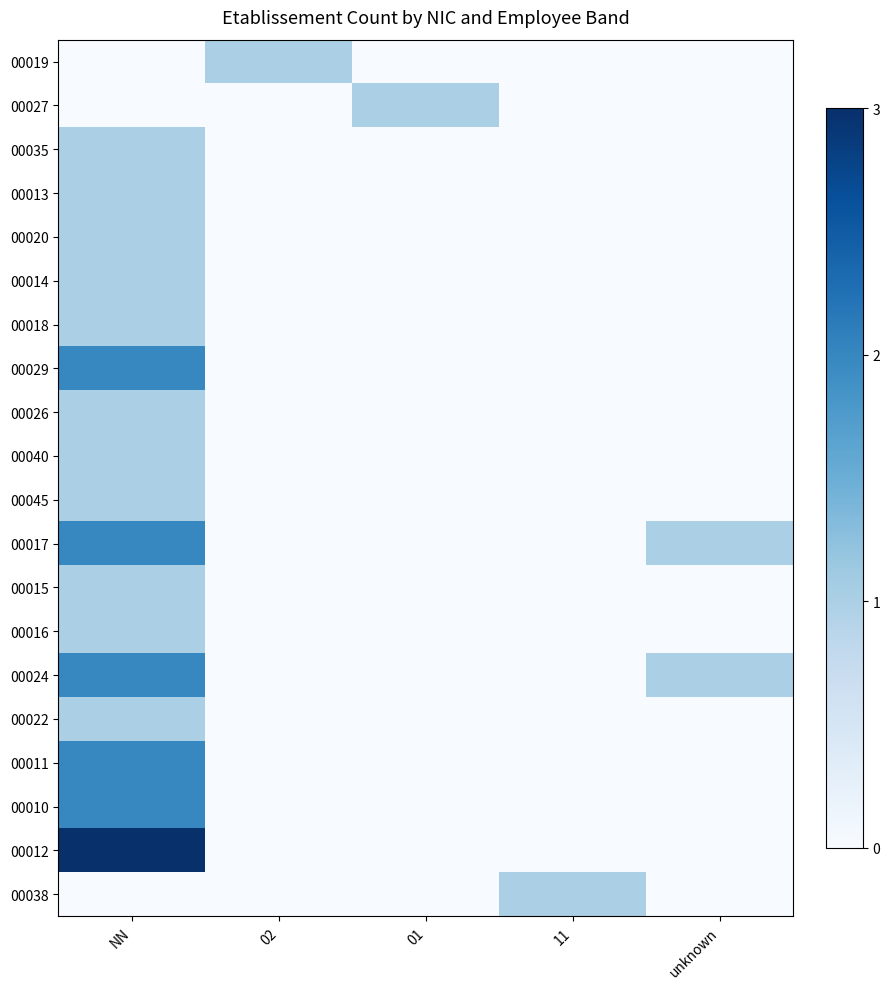

At 11, list the series in order from largest to smallest.

00038, 00019, 00027, 00035, 00013, 00020, 00014, 00018, 00029, 00026, 00040, 00045, 00017, 00015, 00016, 00024, 00022, 00011, 00010, 00012